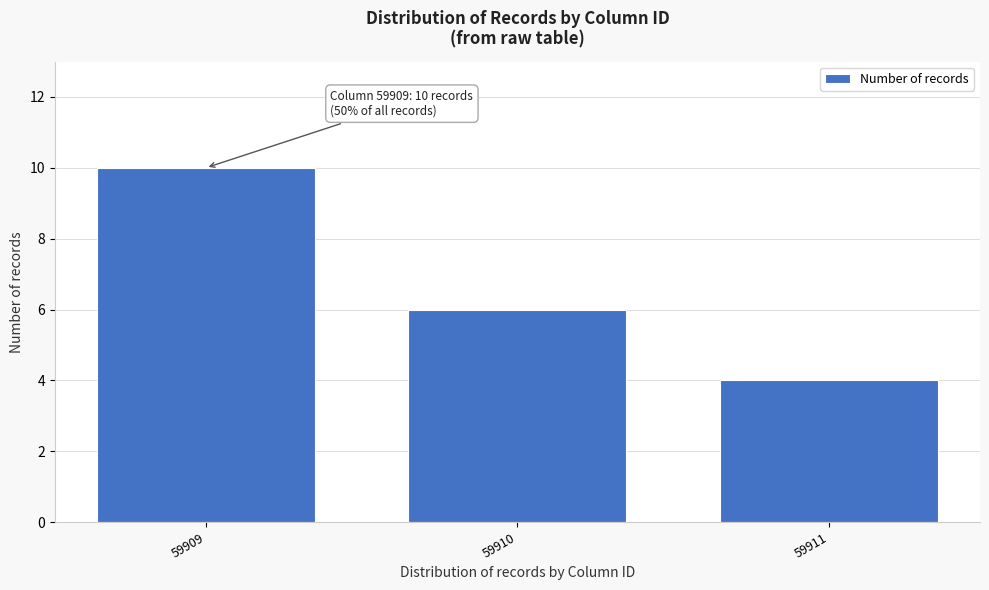

Reading left to right, list all the values displayed in this chart.

59909=10	59910=6	59911=4